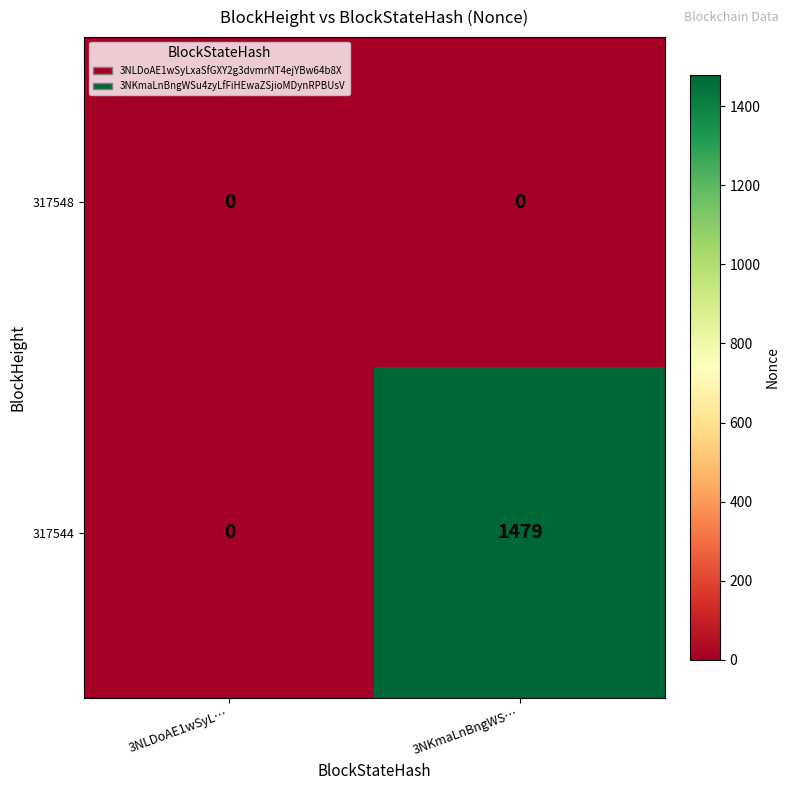

Count the number of categories in the chart.

2